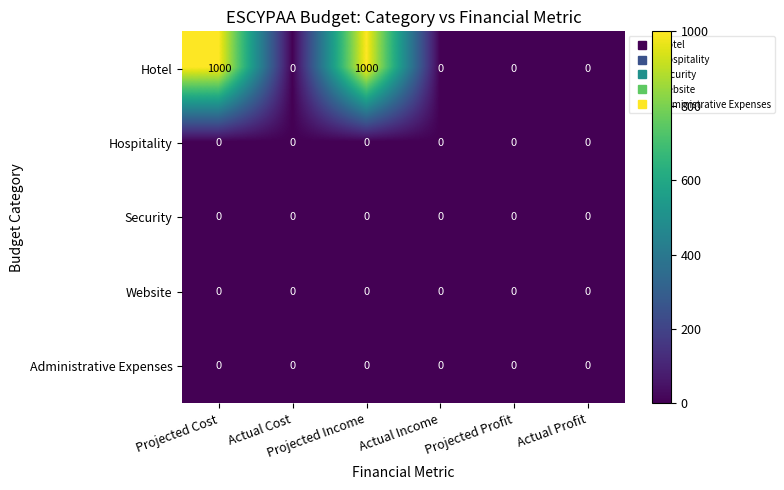

Which series has the largest total across all categories?

Hotel